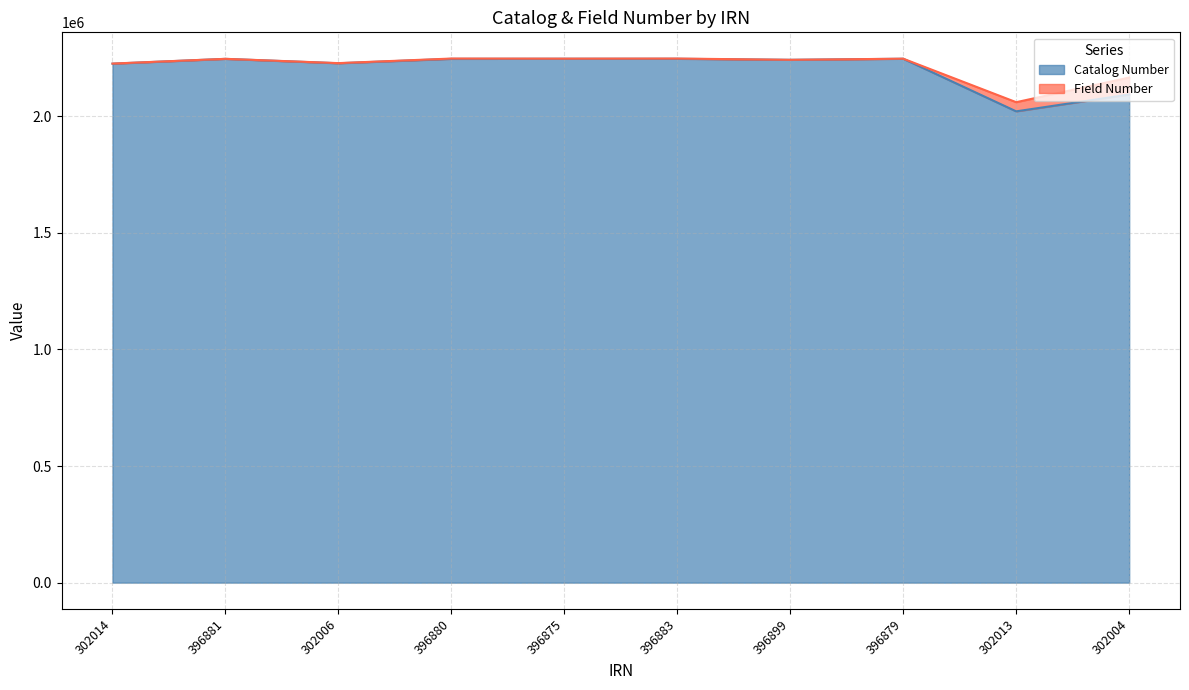

At which label is the value closest to 2133956?

302004